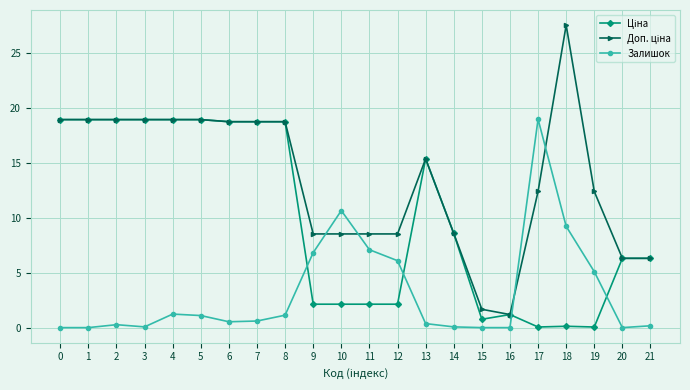

Is it true that Залишок equals 2.6 at 19?

False